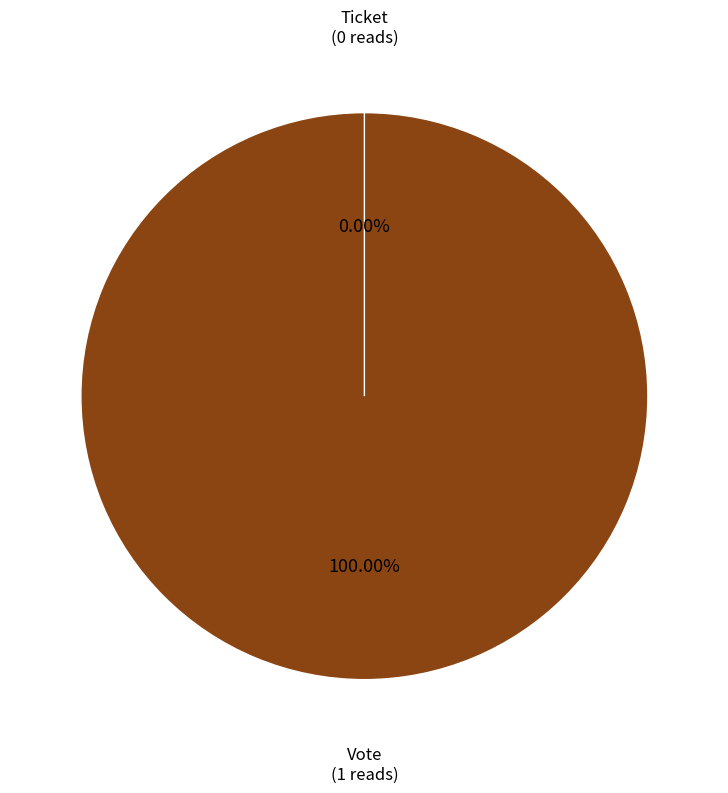

Which slice is the largest?

Vote